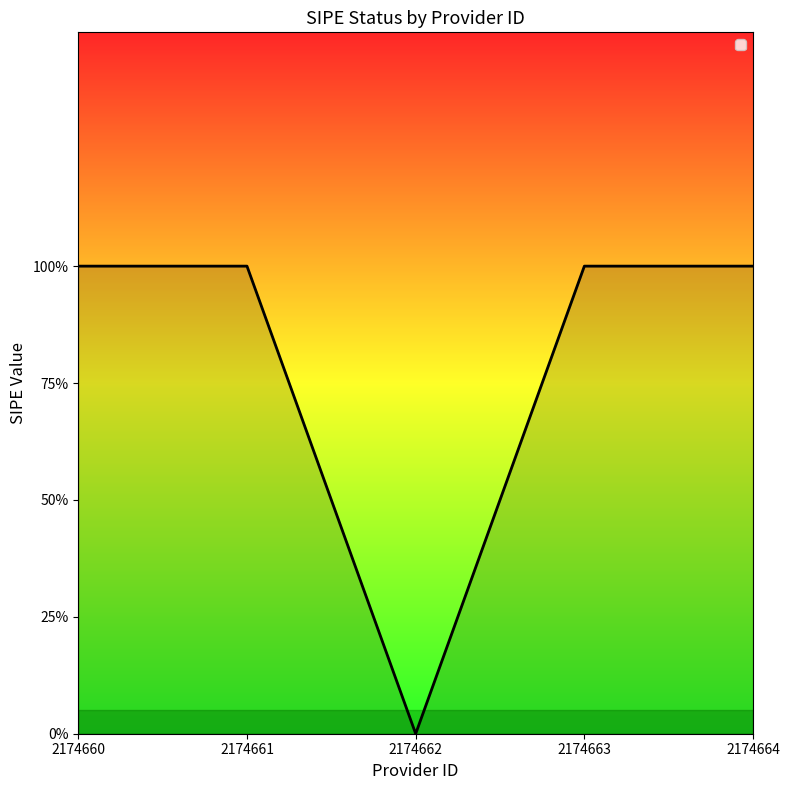

Is this an area chart (filled region under the line)?

Yes